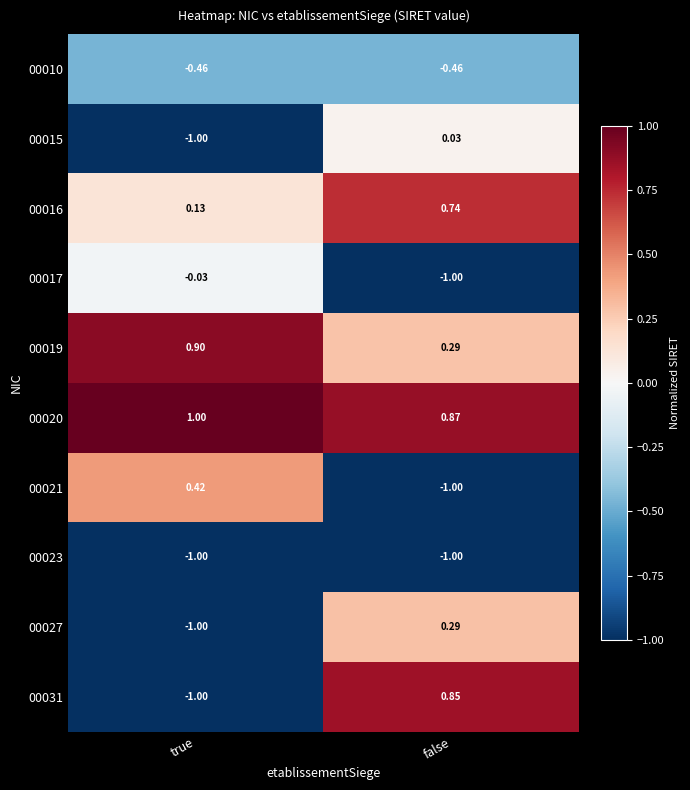

List the labels in order of 00031 value, smallest first.

true, false